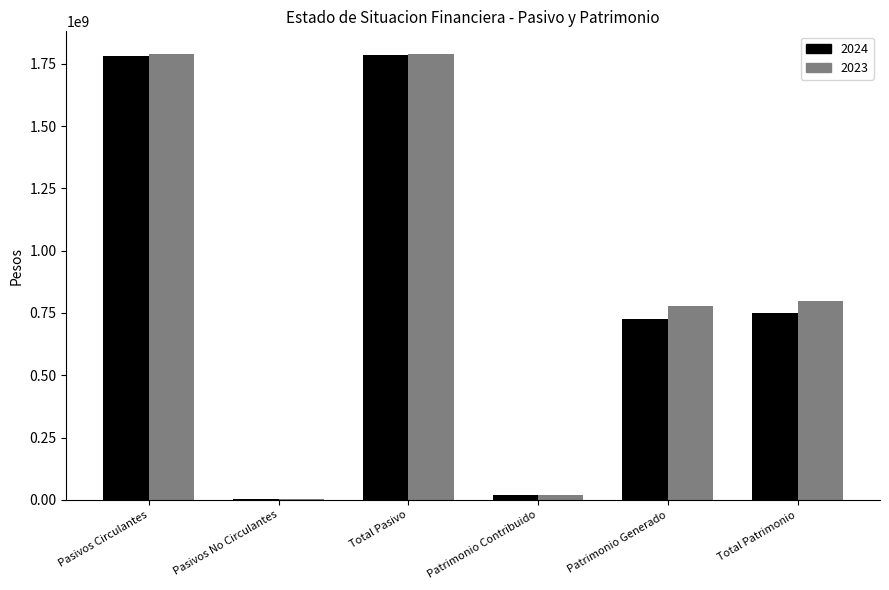

Count the number of categories in the chart.

6